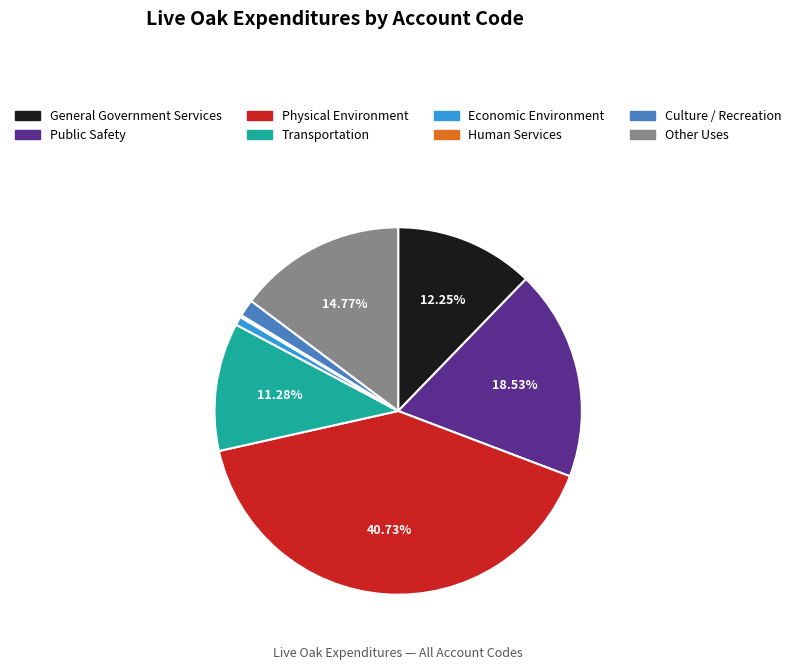

Which slice is the largest?

Physical Environment